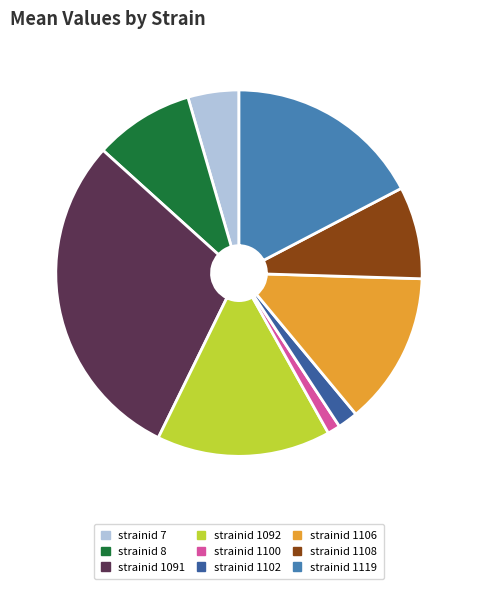

Count the number of slices in the pie.

9